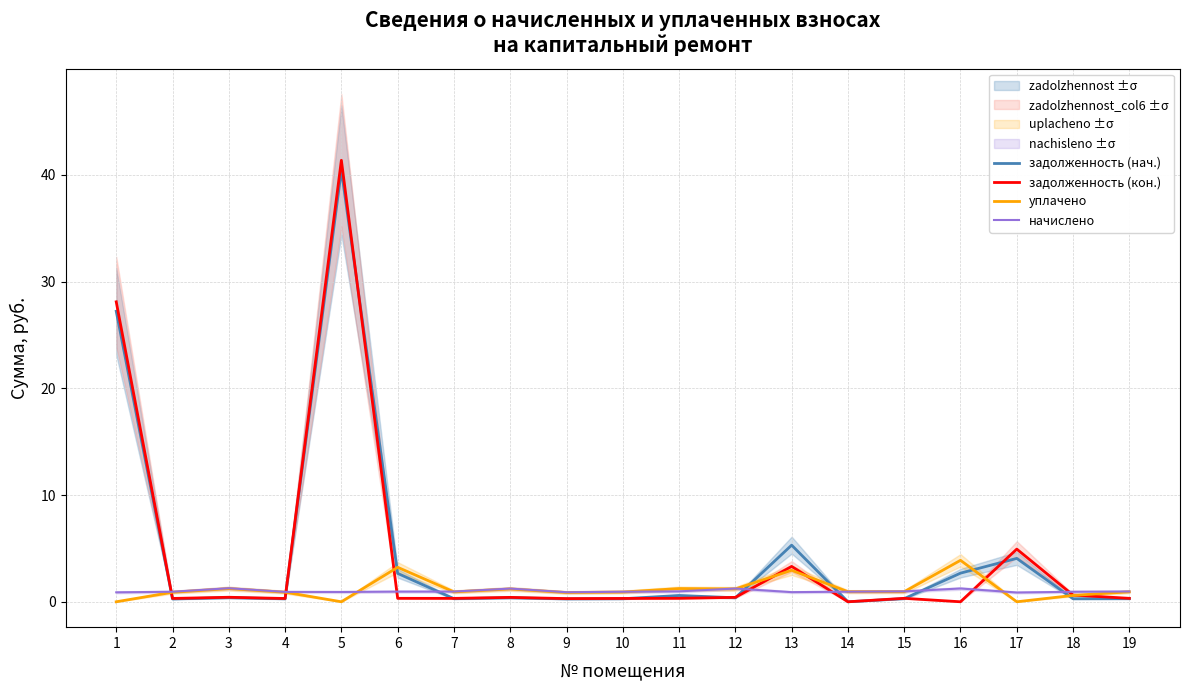

Which series has the largest range (max minus min)?

задолженность (кон.)